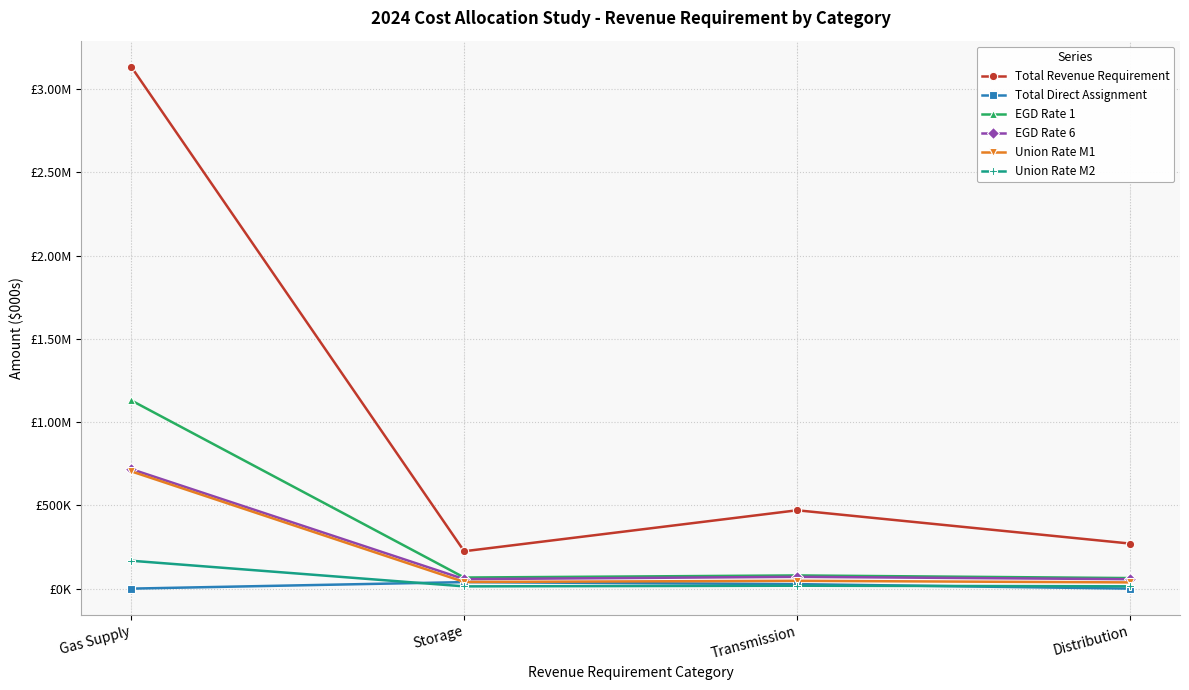

Which series has the largest range (max minus min)?

Total Revenue Requirement